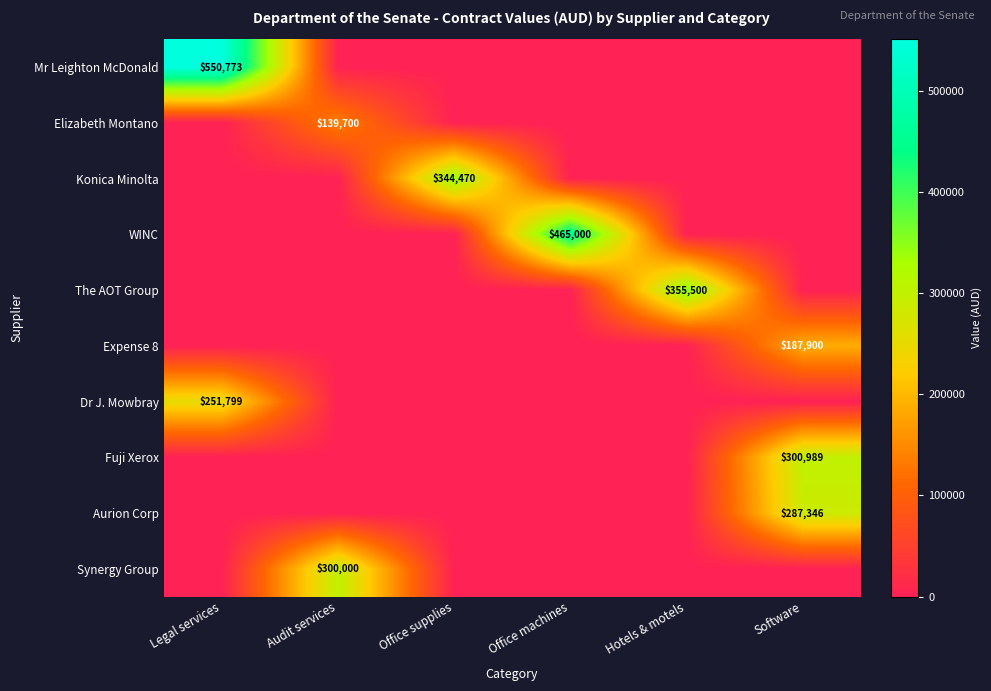

What is the total value across all series at Office machines?

465000.0